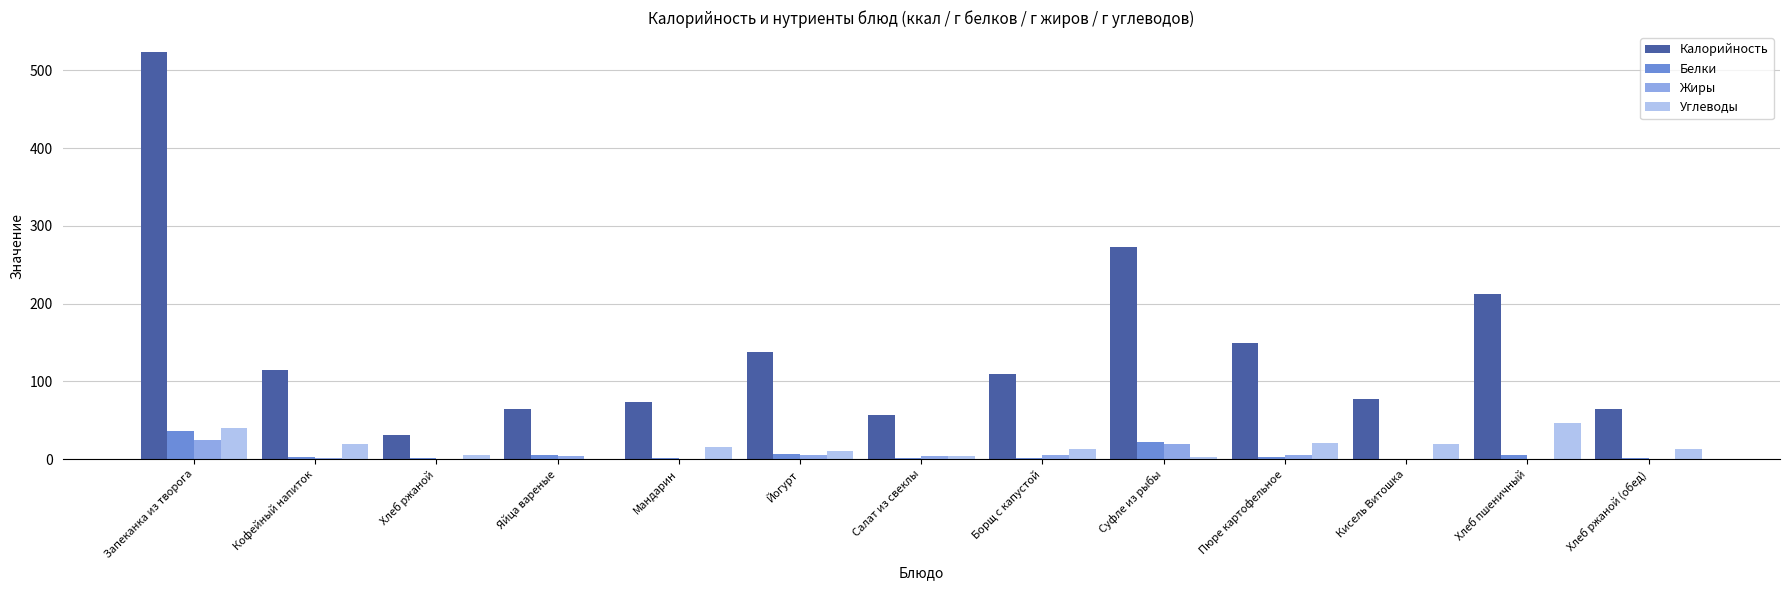

What is the sum of all Жиры values?

70